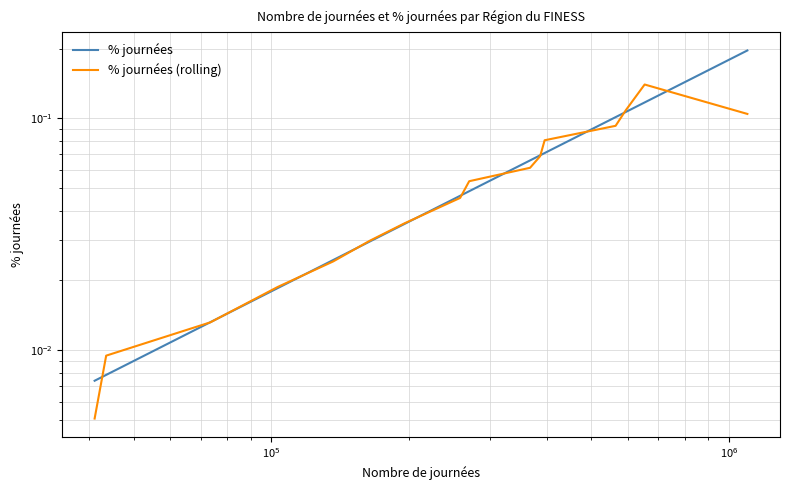

True or false: % journées and % journées (rolling) intersect in this chart.

True